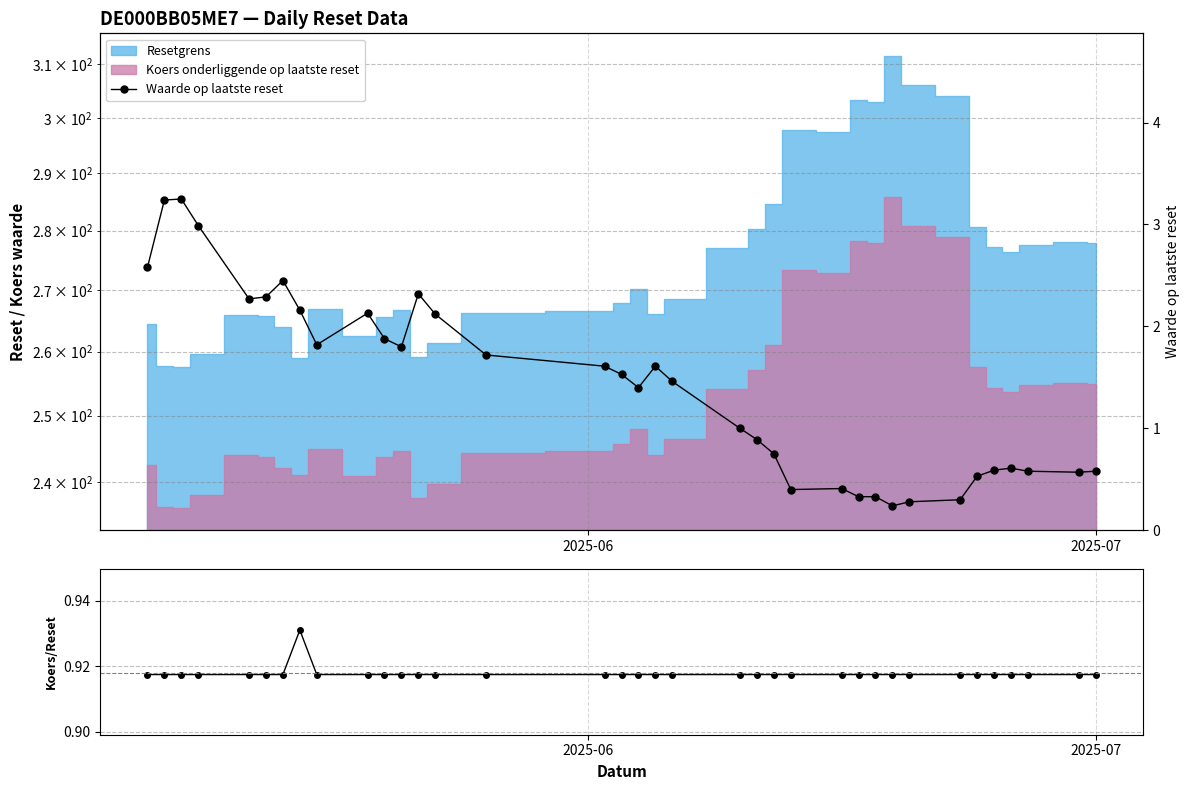

What is the value of the Waarde op laatste reset point at the 29th from the left?

0.3